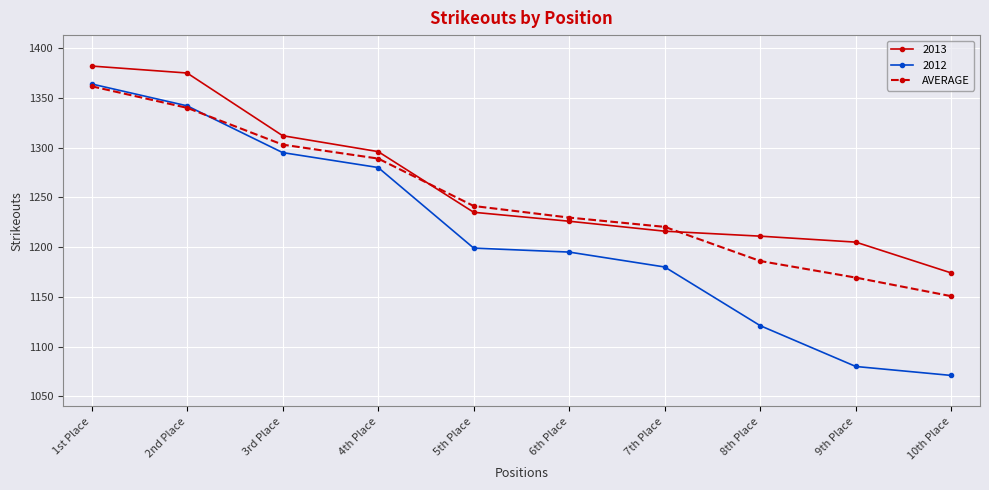

What is the label of the 3rd point from the right?

8th Place